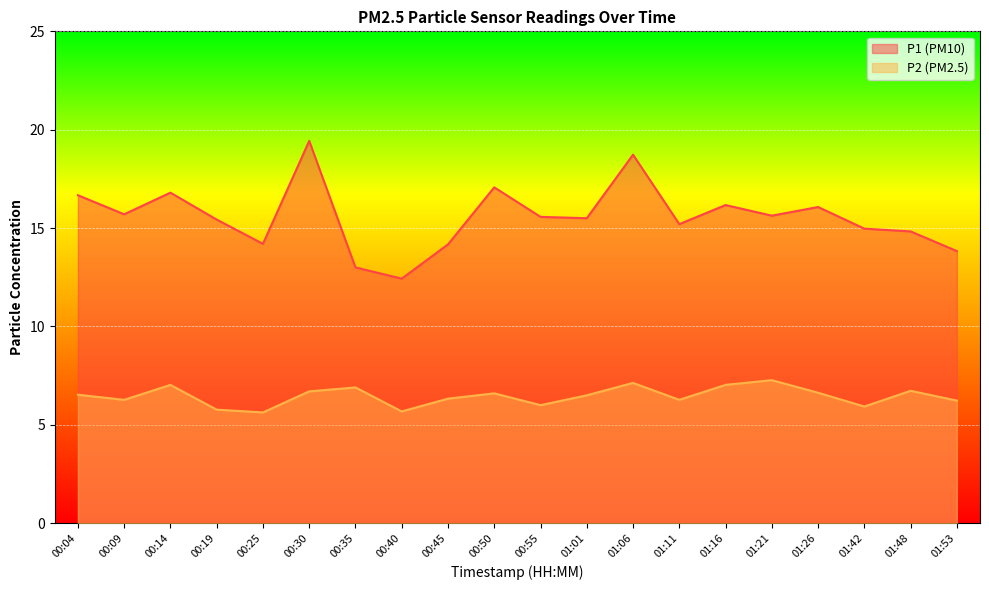

How many interior local valleys does the P1 series have?

6